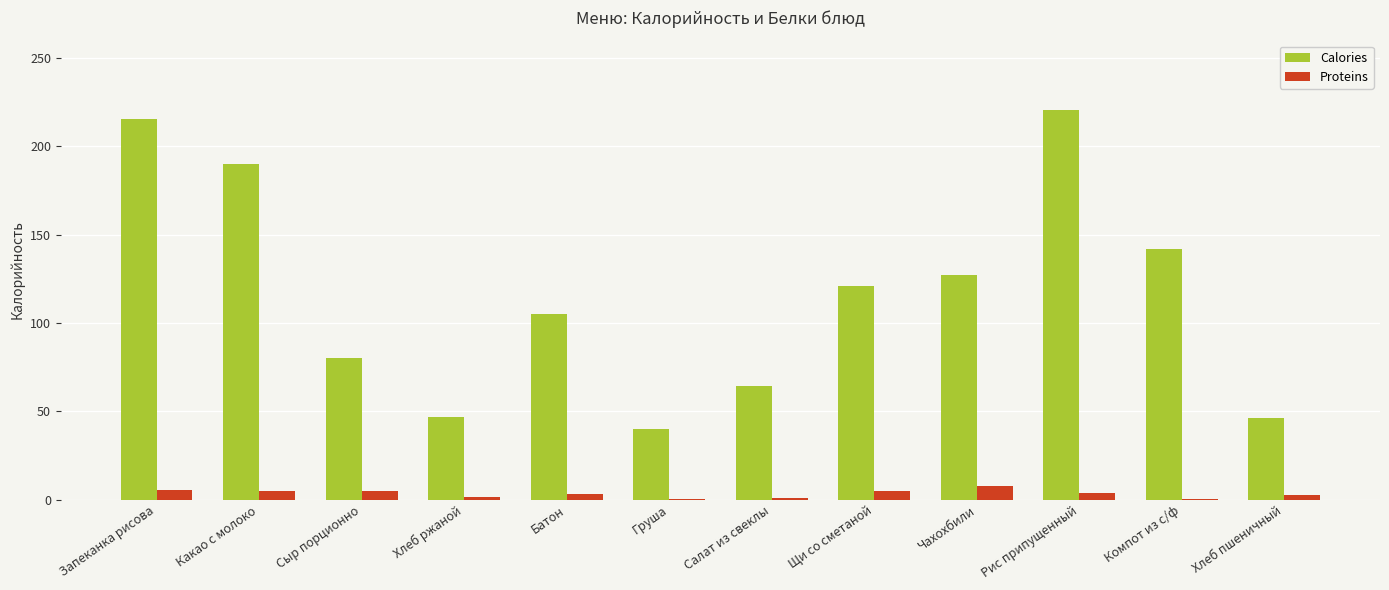

What is the maximum value shown in the chart?

220.5